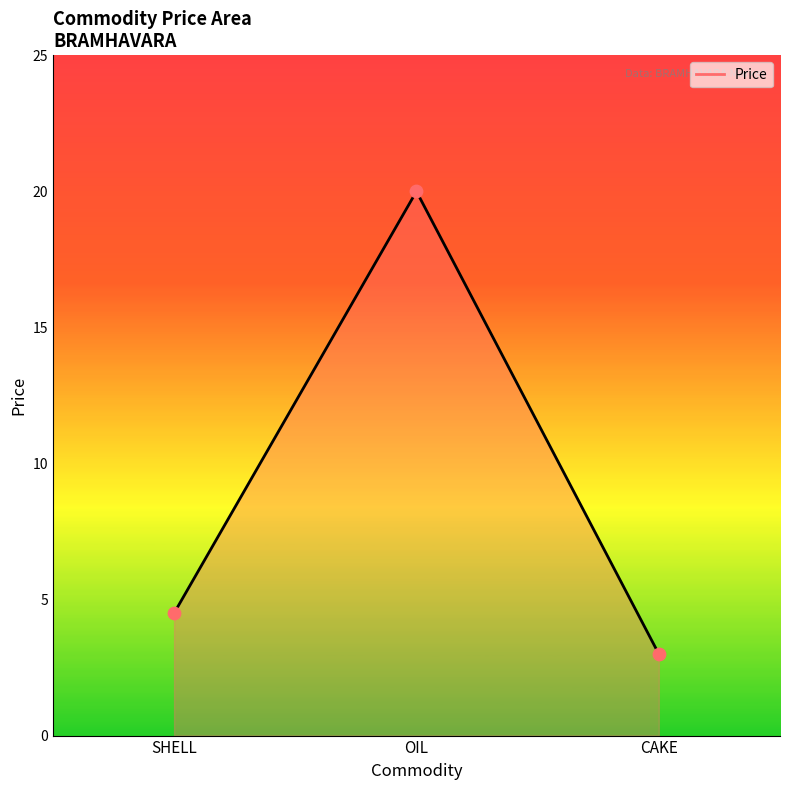

Between CAKE and SHELL, which is larger?

SHELL